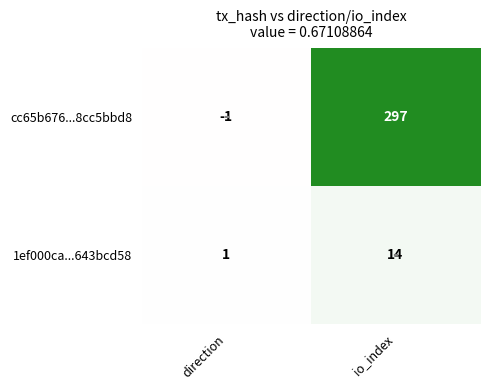

Rank the series at direction from lowest to highest value.

cc65b676...8cc5bbd8, 1ef000ca...643bcd58